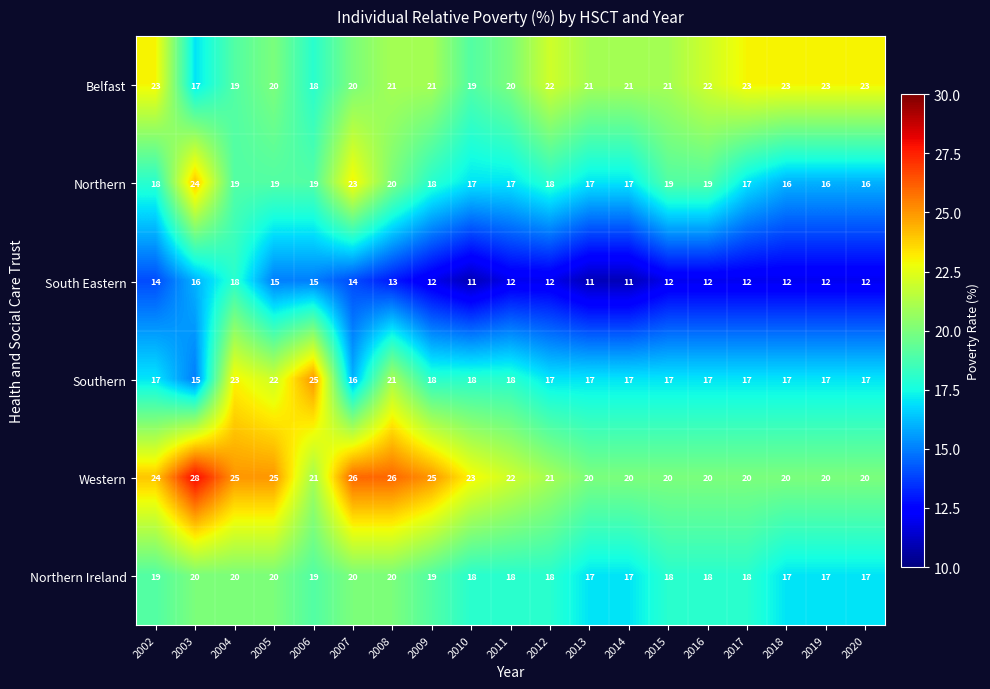

Is it true that Western equals 25 at 2005?

True